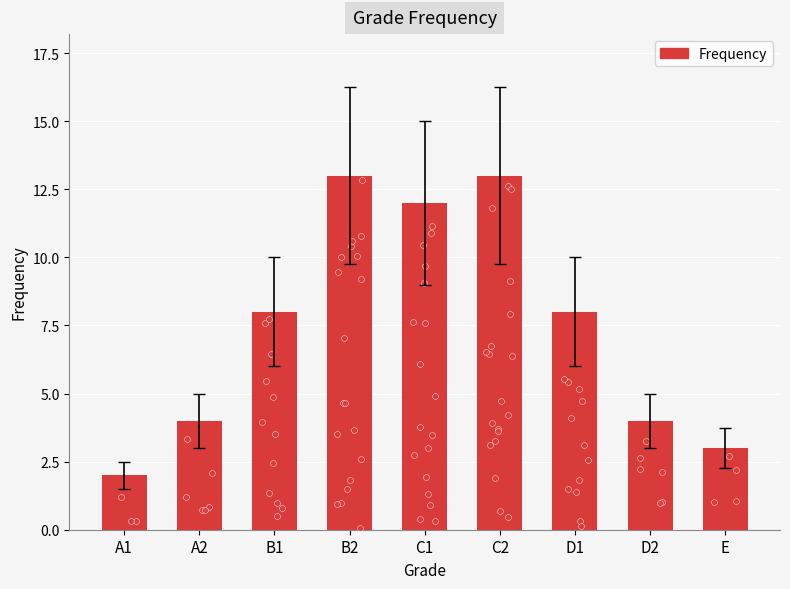

What is the change in value from C1 to D1?

-4